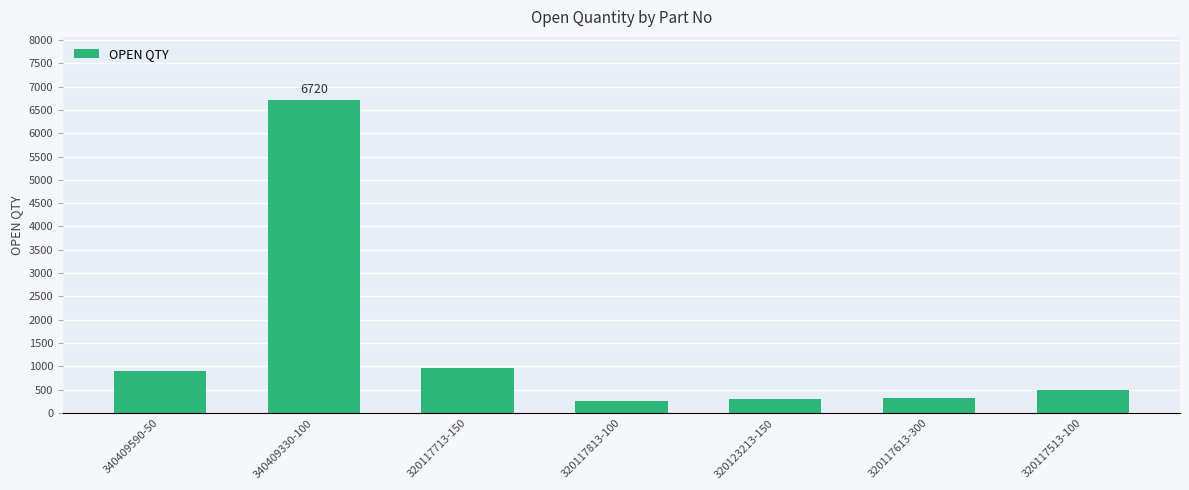

What is the label of the 7th bar from the left?

320117513-100